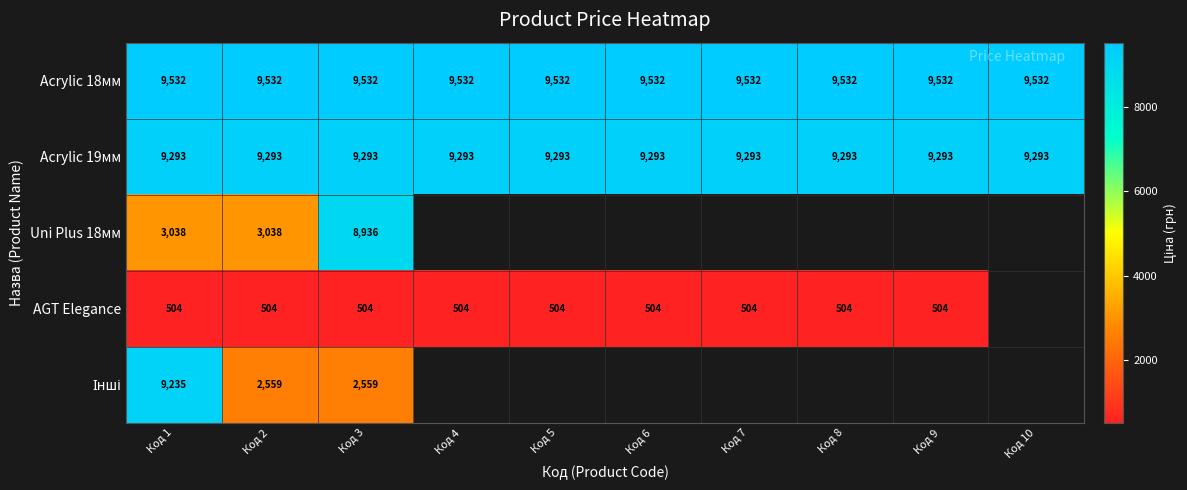

Is the value of Acrylic 19мм at Код 9 greater than the value of AGT Elegance at Код 1?

Yes